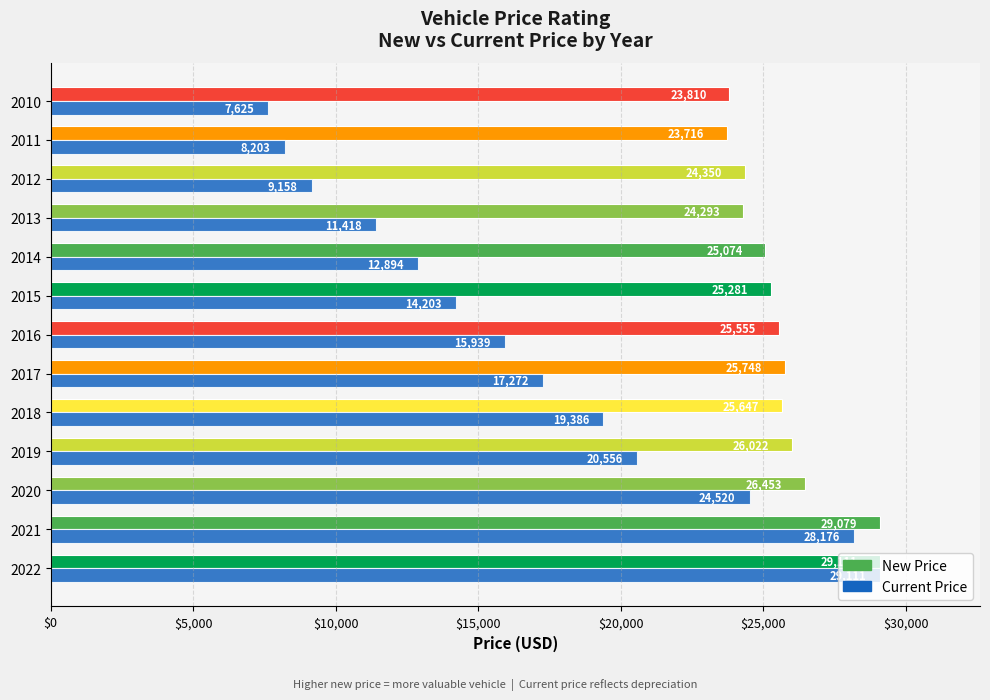

Between 2016 and 2011, which series saw the biggest shift?

Current Price